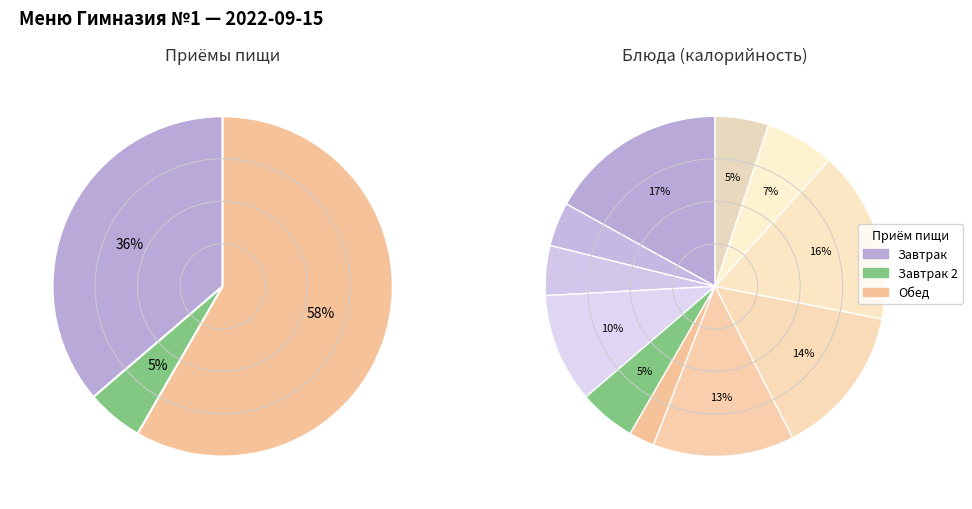

To the nearest percent, what percentage of the pie is Суп гороховый с курой?

13%